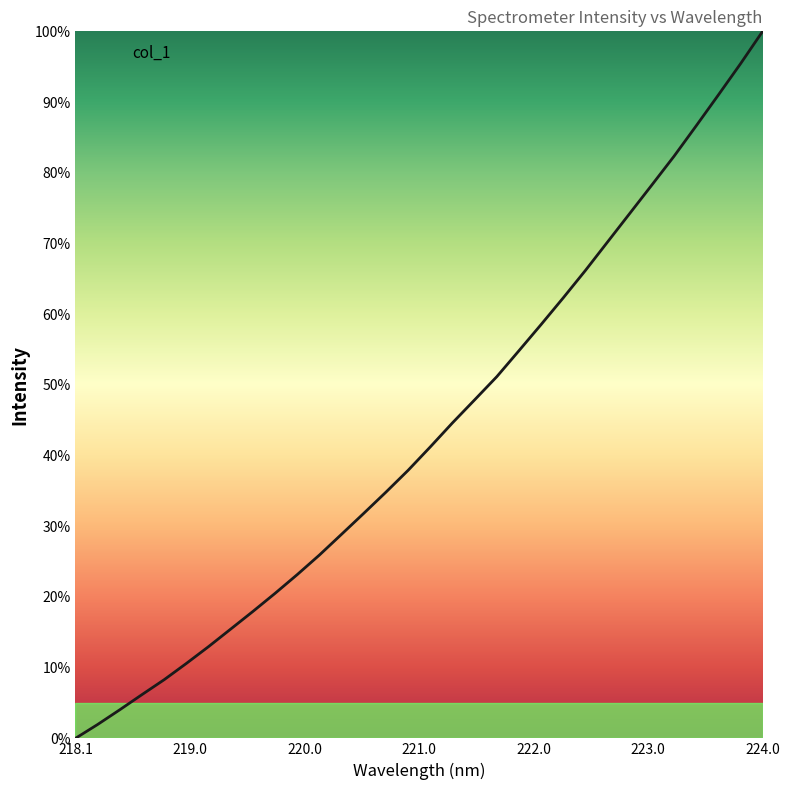

What is the maximum value shown in the chart?

100.0